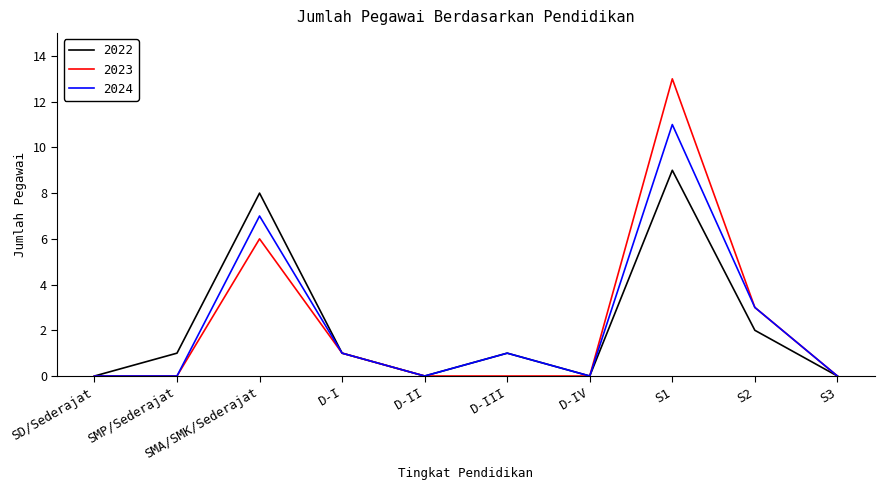

Is this an area chart (filled region under the line)?

No